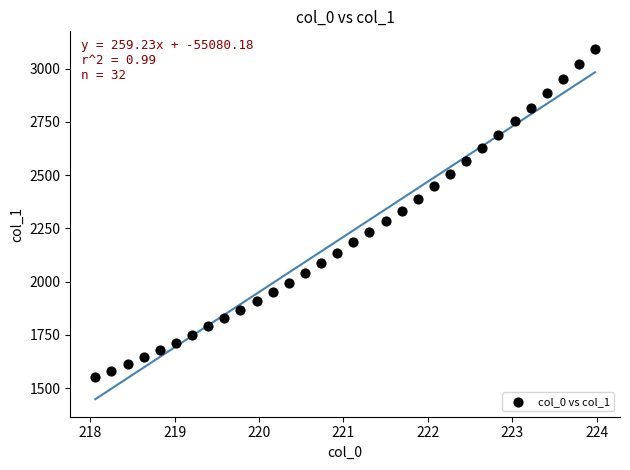

What is the range of X values (max minus min)?

5.9